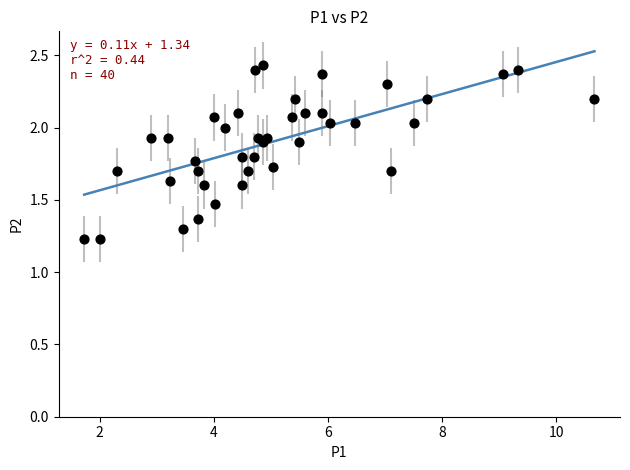

What is the range of X values (max minus min)?

8.9